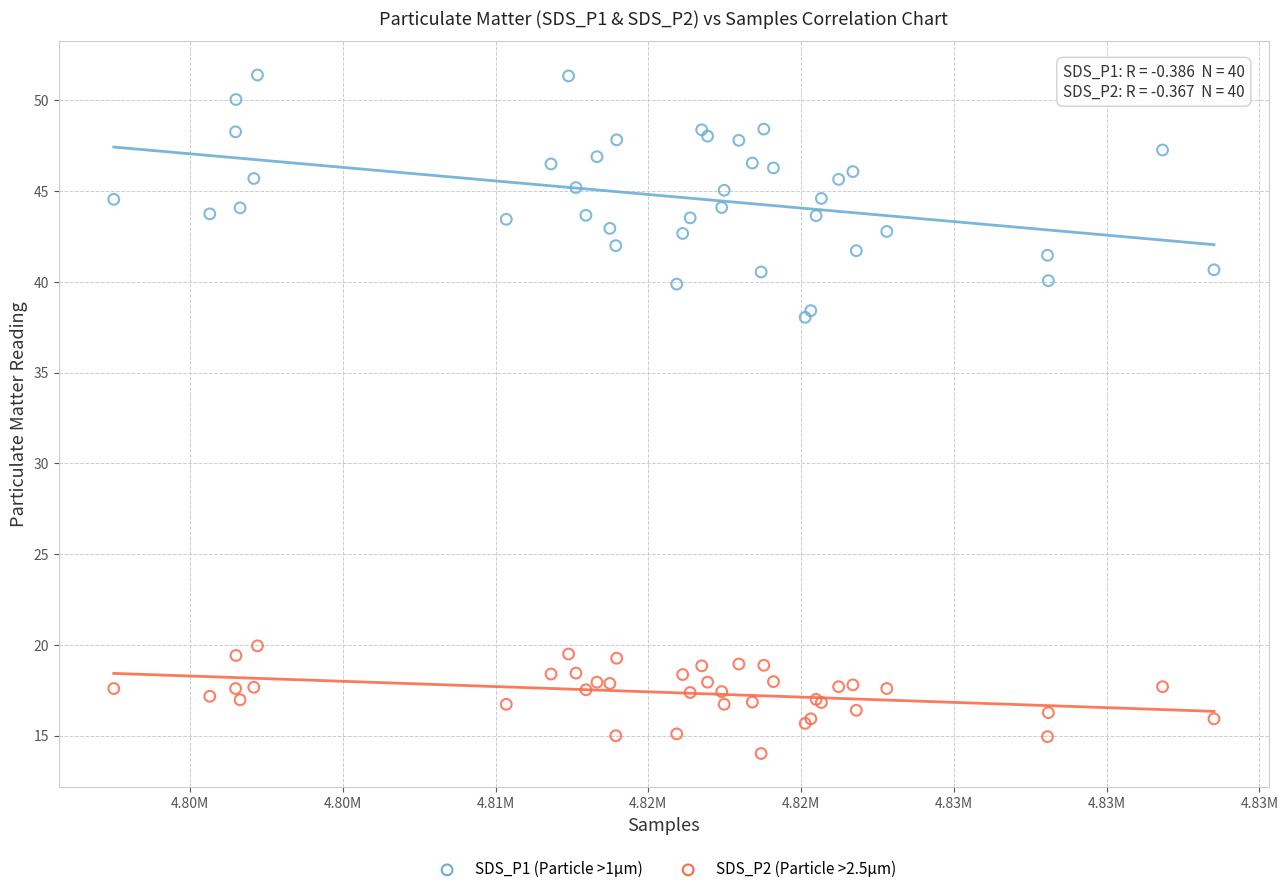

Which series reaches the maximum Y coordinate?

SDS_P1 (Particle >1µm)